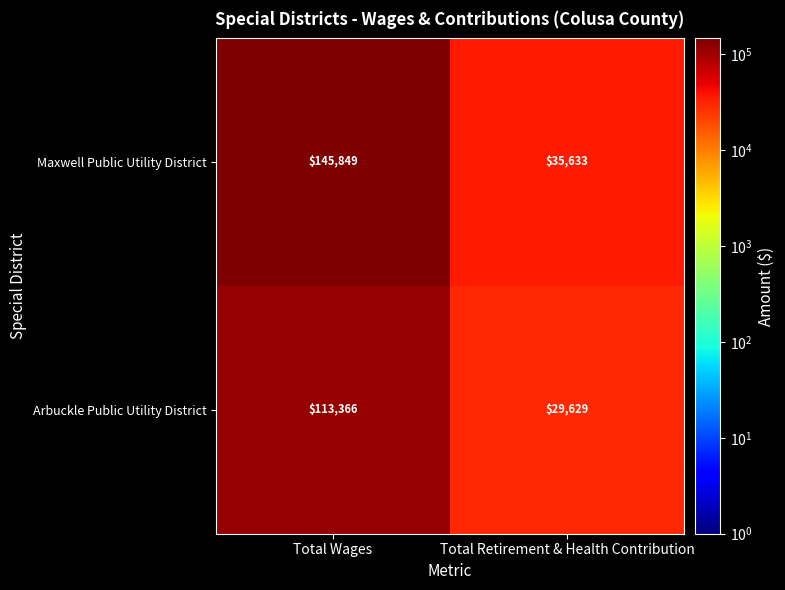

Reading left to right, transcribe all the data shown in this chart.

Maxwell Public Utility District: Total Wages=145849	Total Retirement & Health Contribution=35633
Arbuckle Public Utility District: Total Wages=113366	Total Retirement & Health Contribution=29629